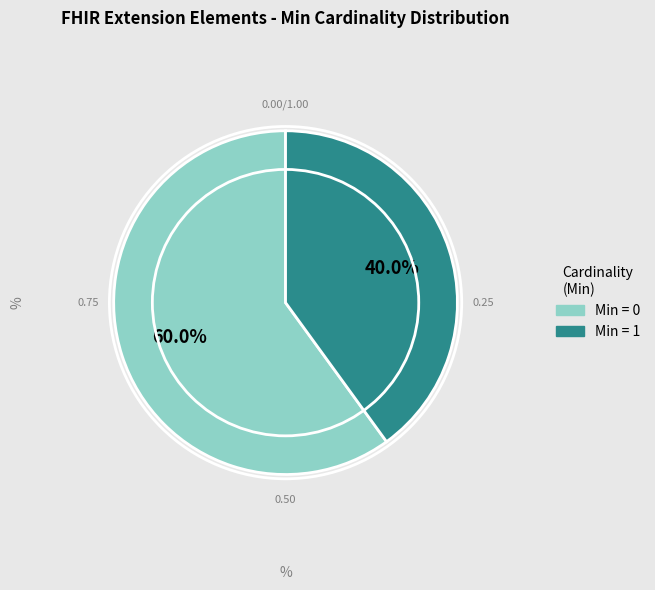

Is there any slice that represents more than half of the pie?

Yes